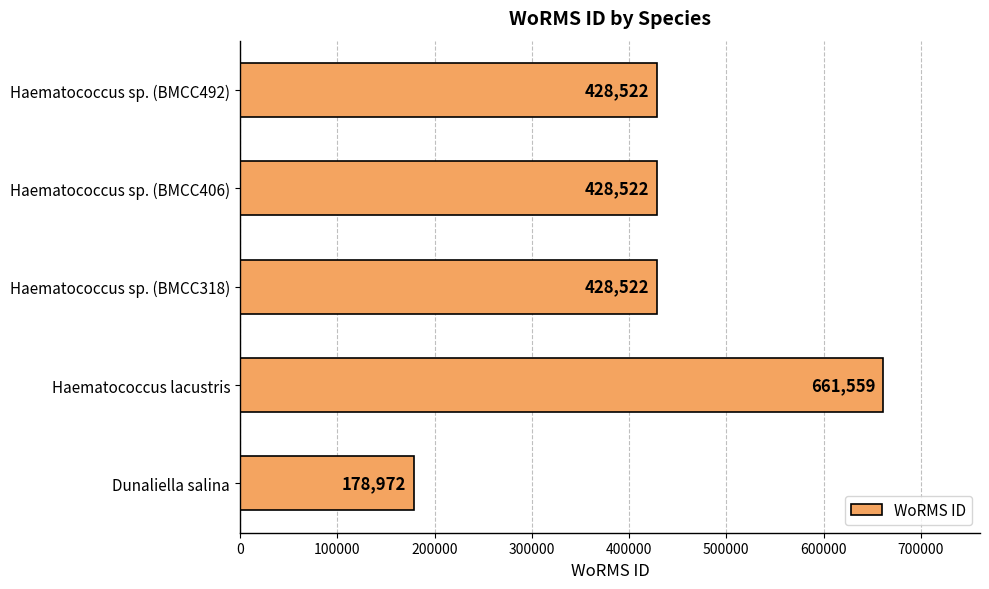

How many values are below 428522?

1